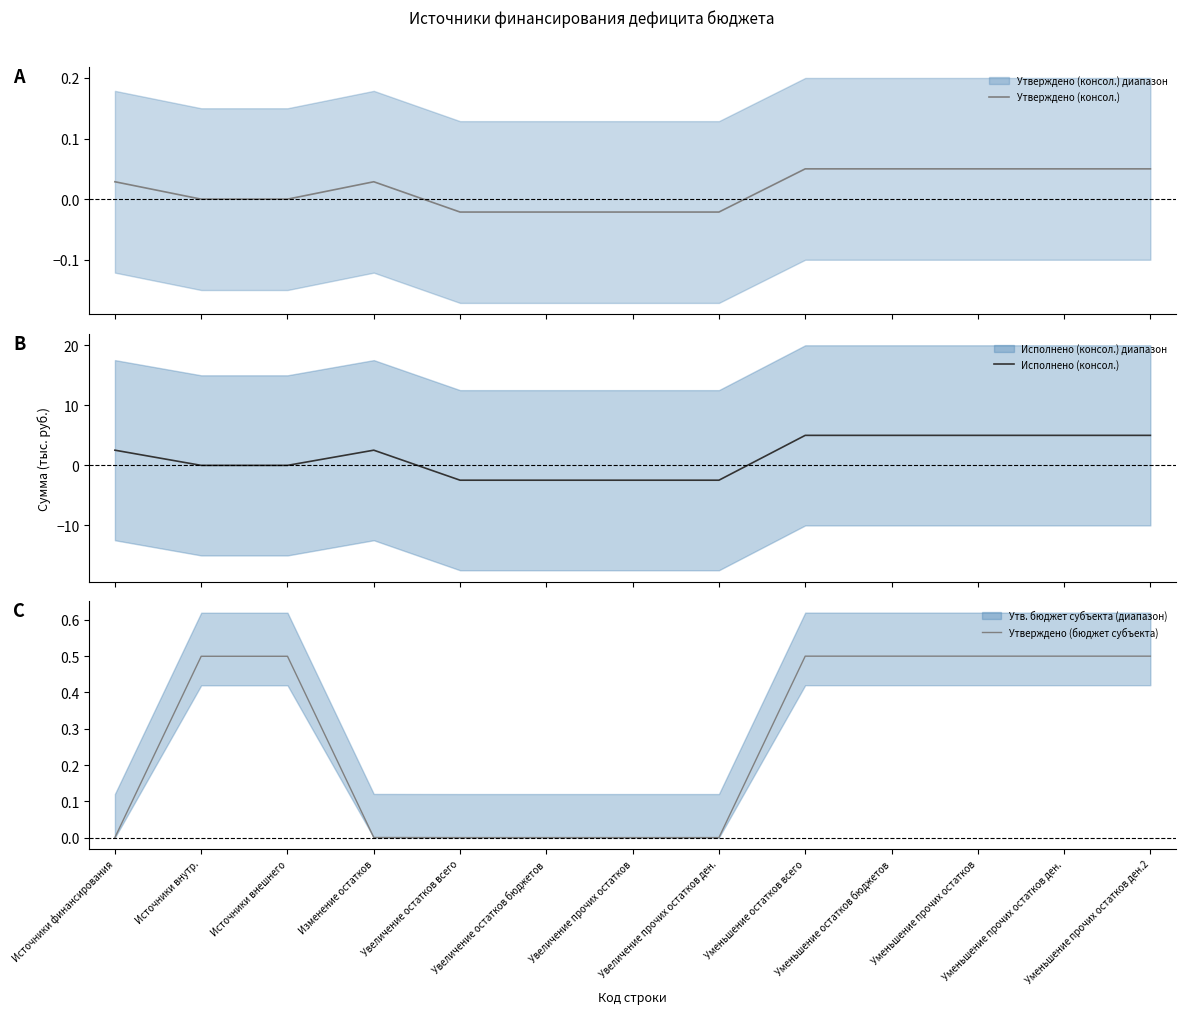

Is it true that Исполнено (консол.) equals 2.9 at Уменьшение остатков бюджетов?

False